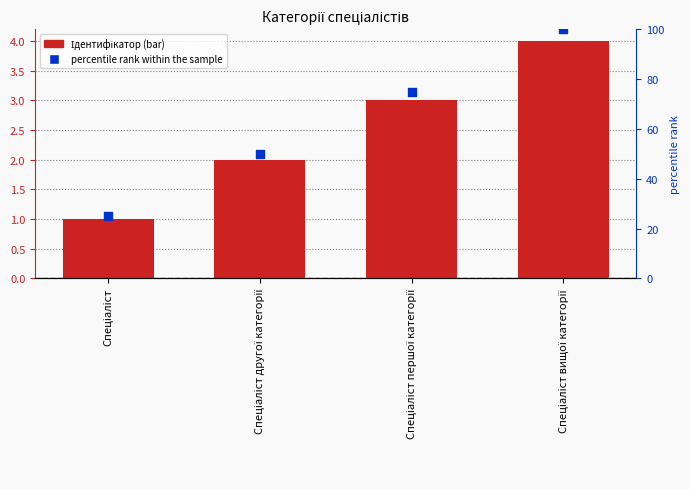

At which category is the sum across all series the highest?

Спеціаліст вищої категорії